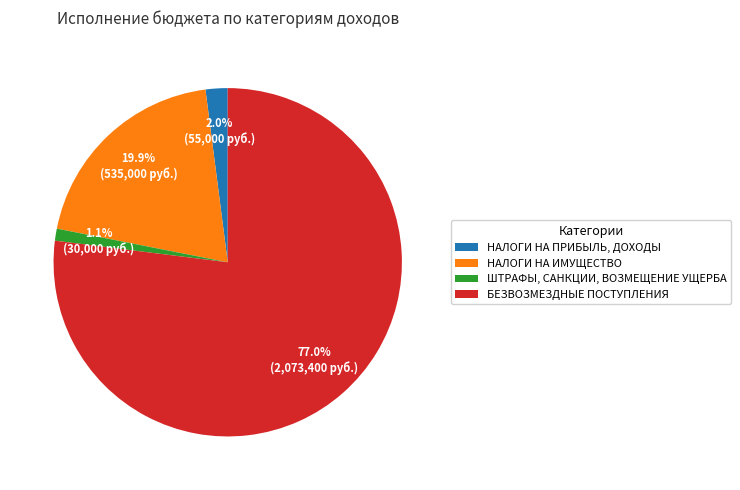

Is it true that БЕЗВОЗМЕЗДНЫЕ ПОСТУПЛЕНИЯ is 77% of the pie?

True